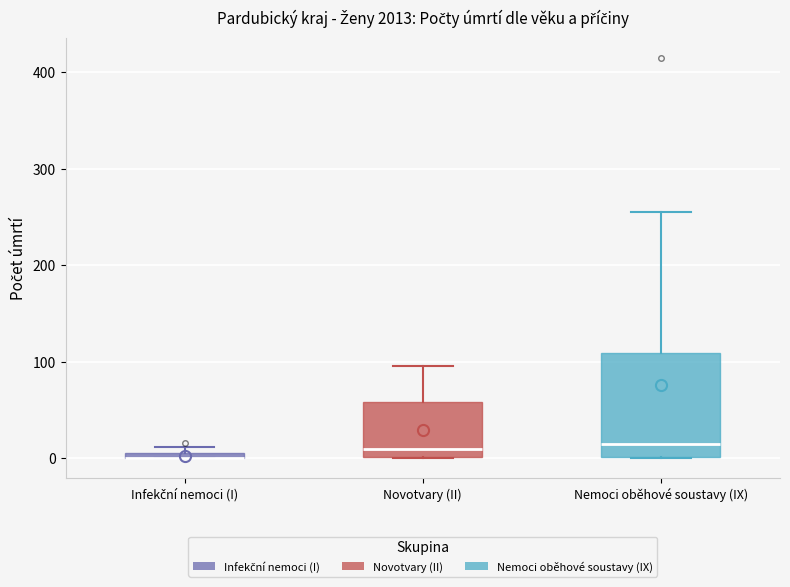

Where is the lower edge of the box for Infekční nemoci (I) on the y-axis? The values are not printed on the chart, so give them approximately, as read against the axis.

0